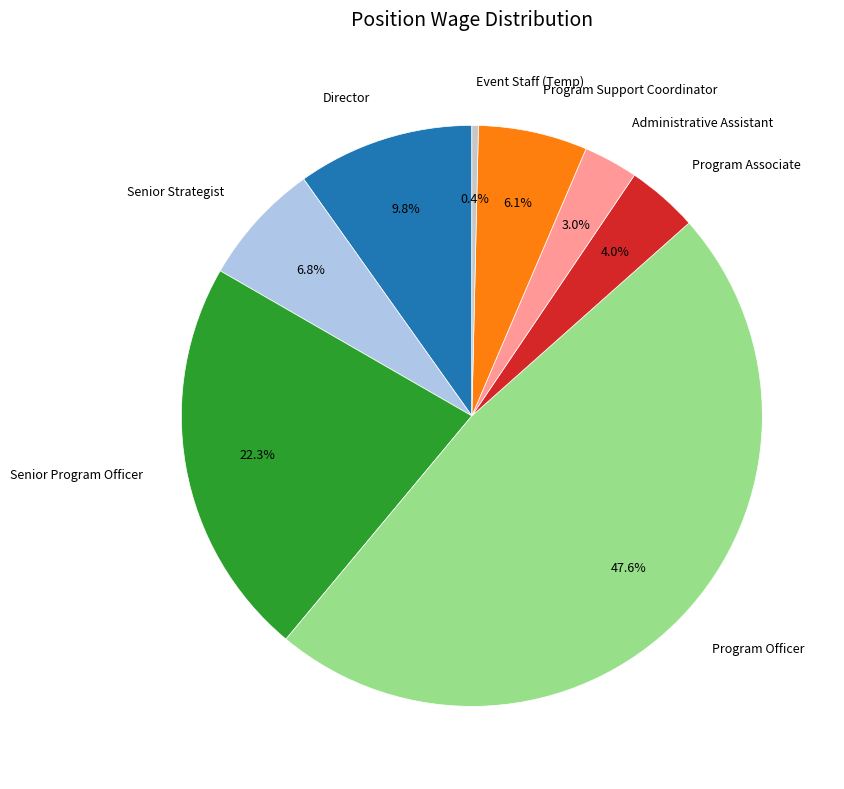

To the nearest percent, what is the difference between the largest and smallest slice percentages?

47%